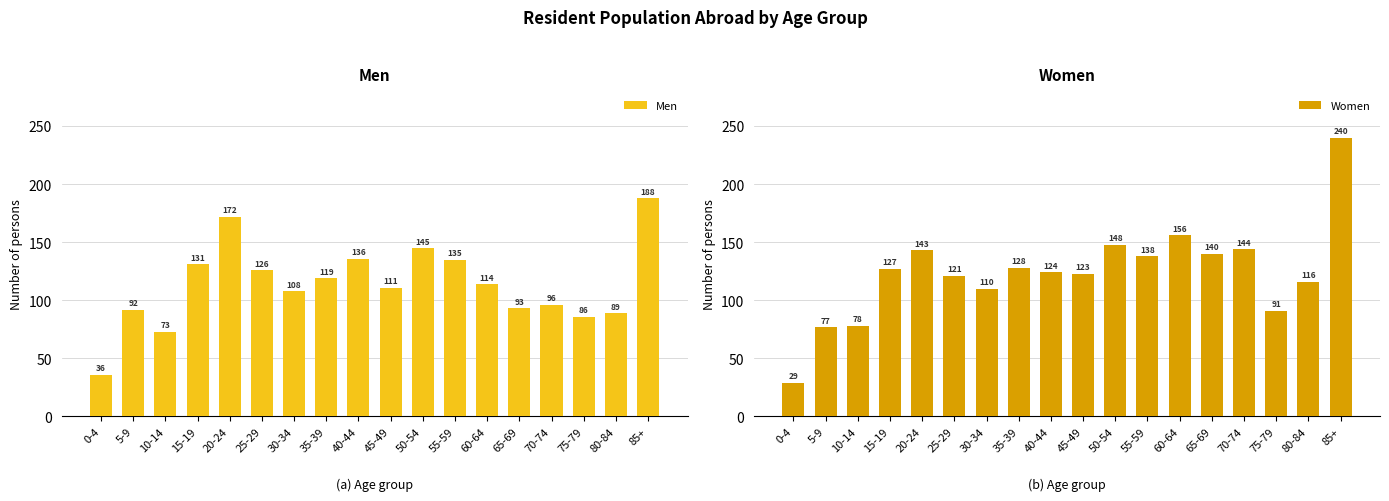

What is the minimum value for Men?

36